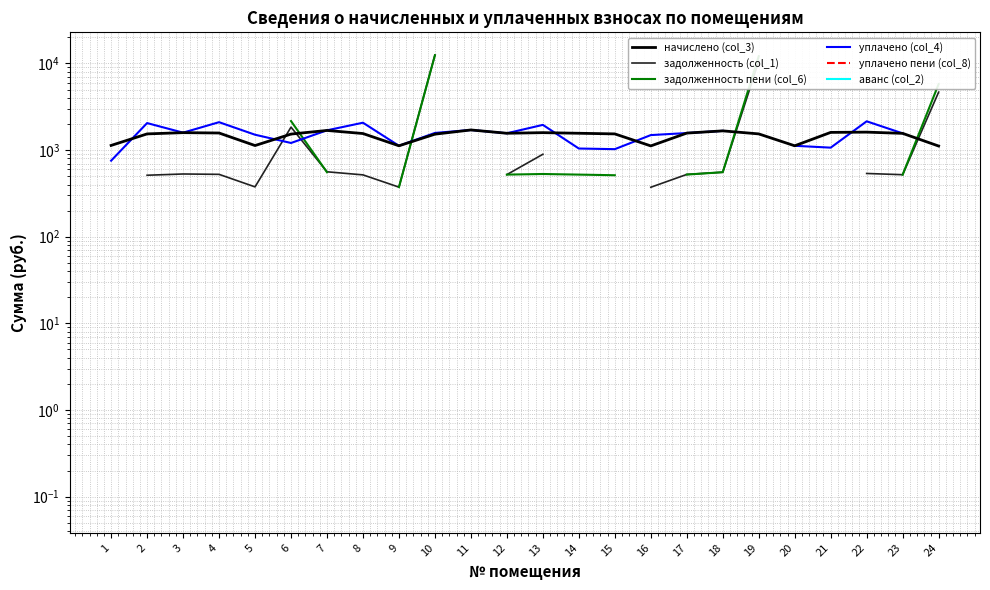

What is the sum of the задолженность пени (col_6) values at 7 and 9?

928.8